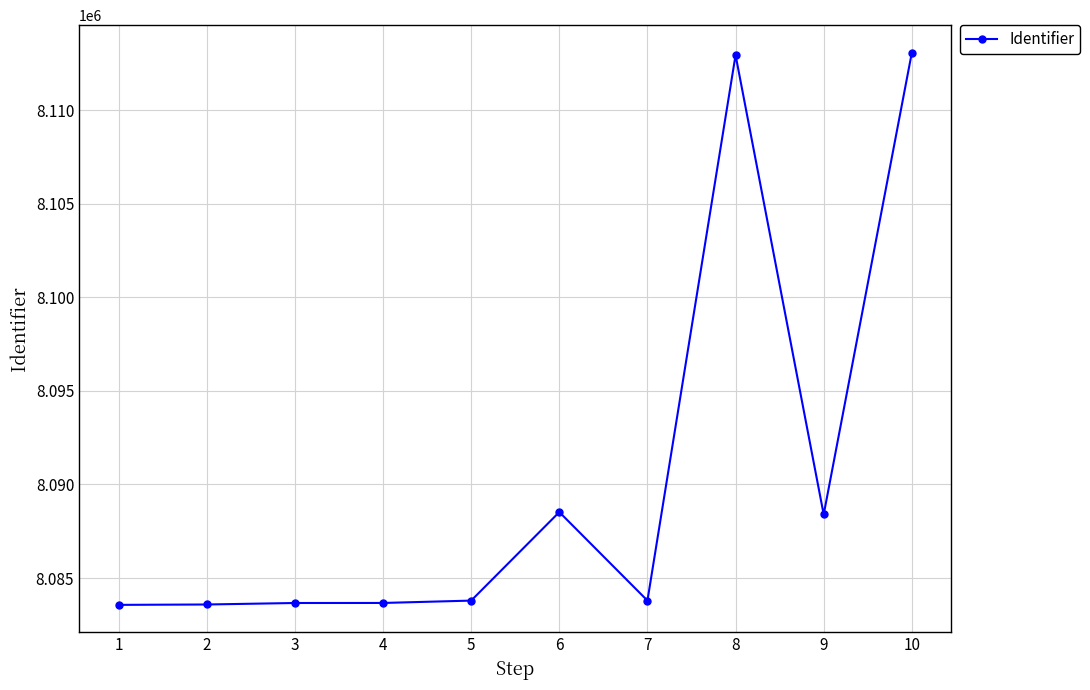

How many lines are shown in the chart?

1